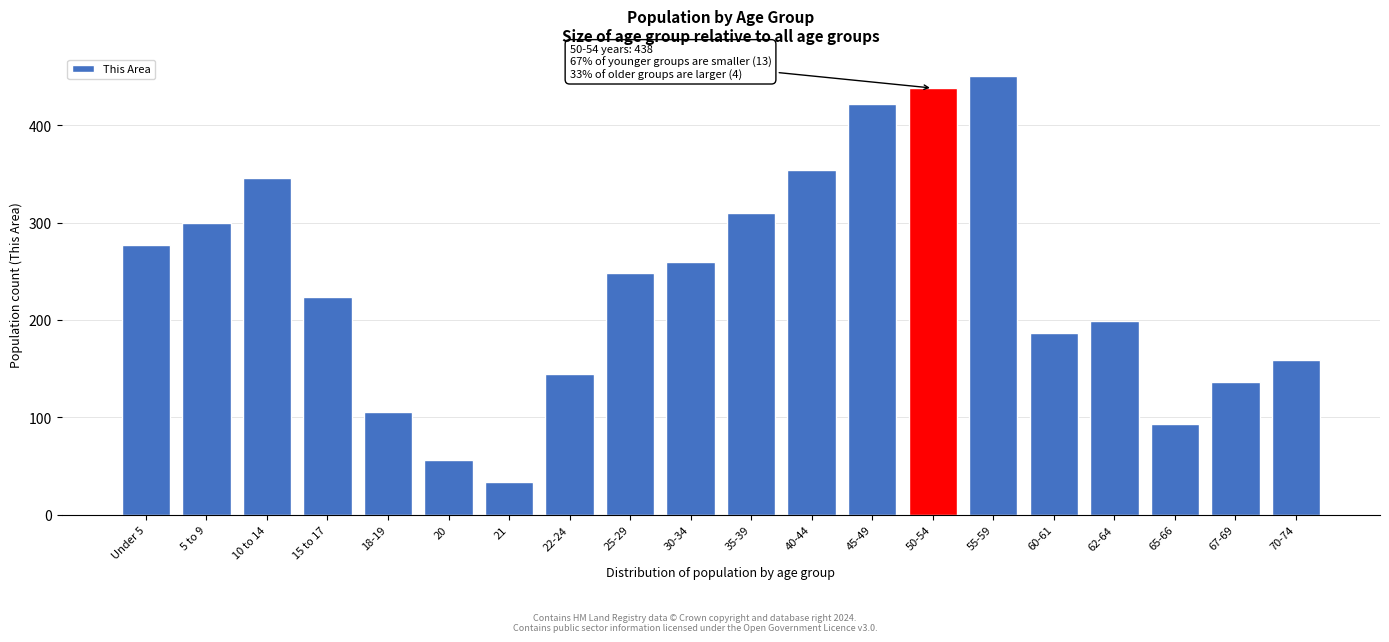

Reading left to right, list all the values displayed in this chart.

Under 5=277	5 to 9=300	10 to 14=346	15 to 17=224	18-19=105	20=56	21=34	22-24=144	25-29=248	30-34=259	35-39=310	40-44=354	45-49=422	50-54=438	55-59=450	60-61=187	62-64=199	65-66=93	67-69=136	70-74=159